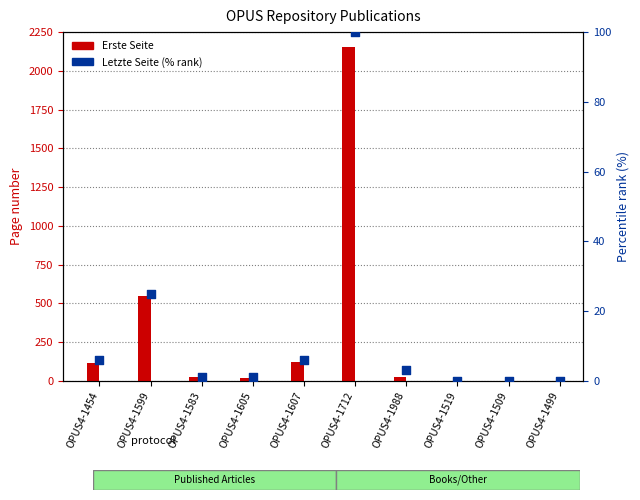

Which series reaches the maximum Y coordinate?

Erste Seite